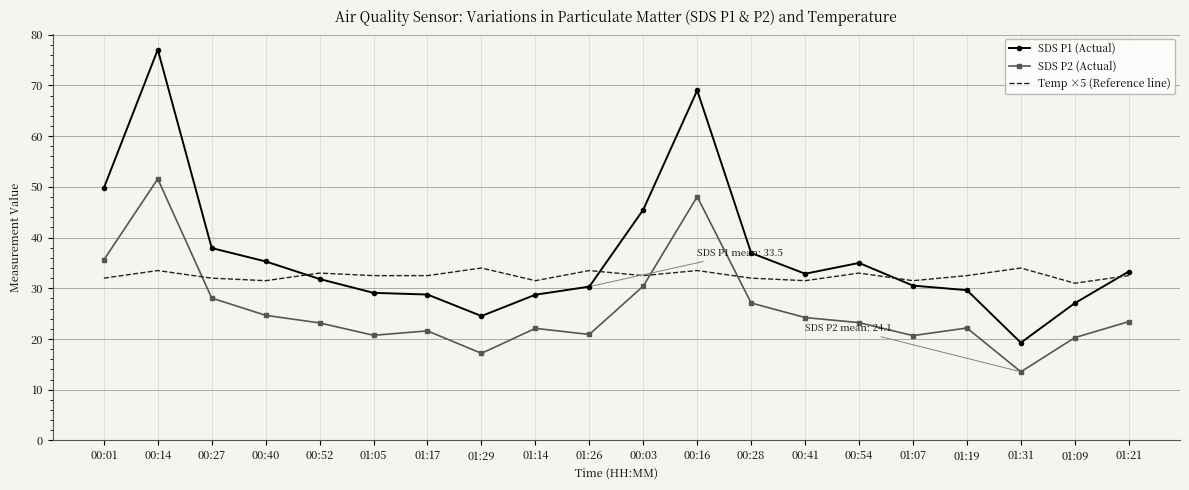

What value does the SDS P1 (Actual) series have at 00:01?

49.8